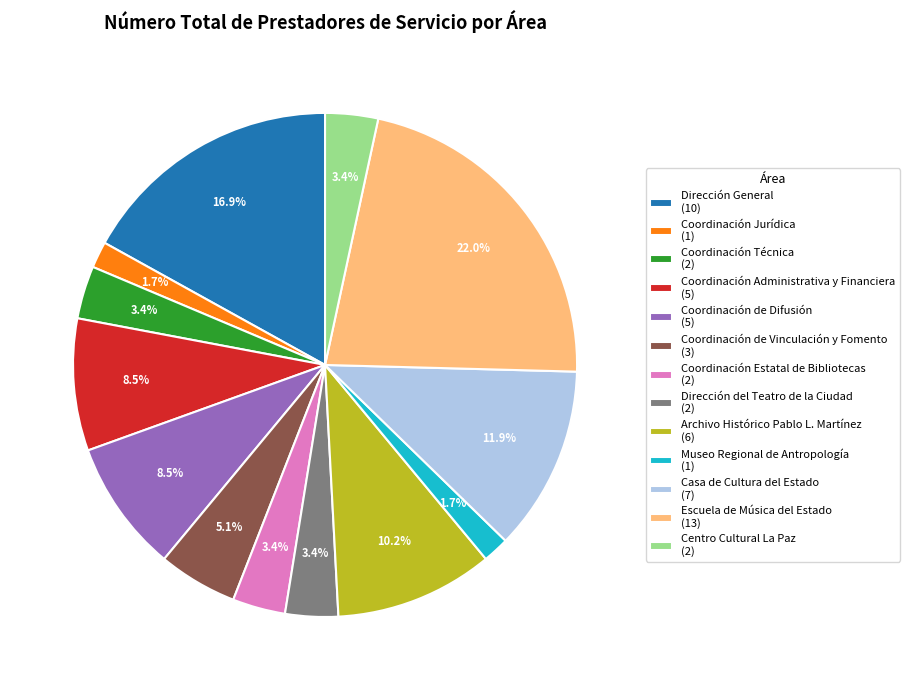

Which has a higher value, Dirección General (10) or Museo Regional de Antropología (1)?

Dirección General (10)